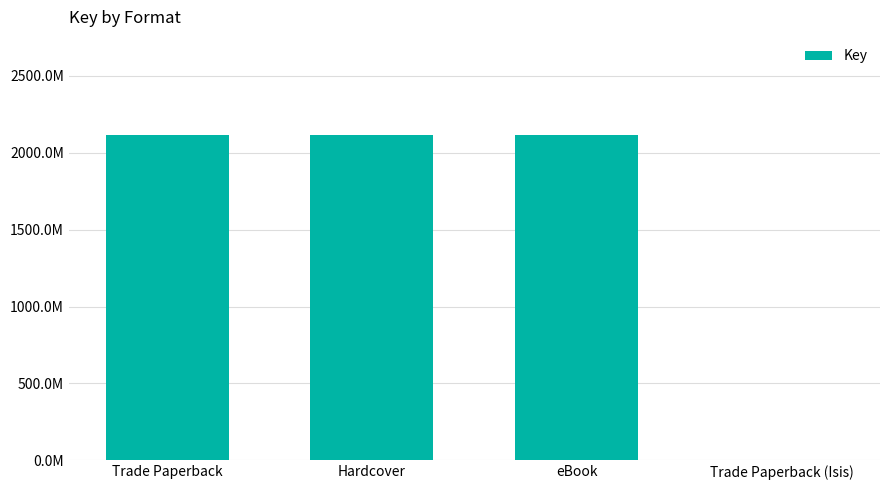

What is the difference between the maximum and minimum values?

2116780789